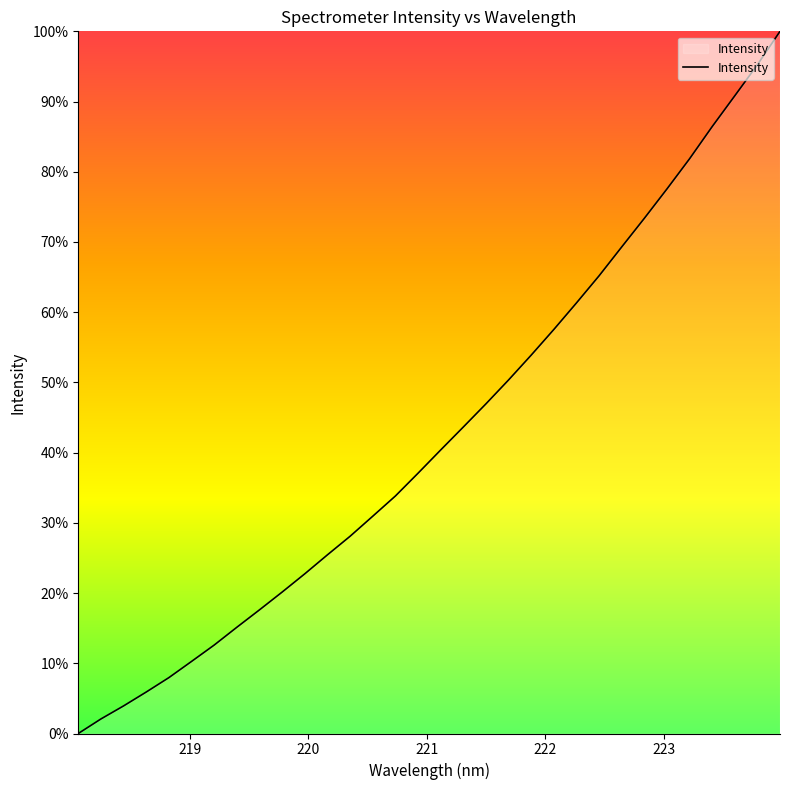

What is the maximum value shown in the chart?

100.0